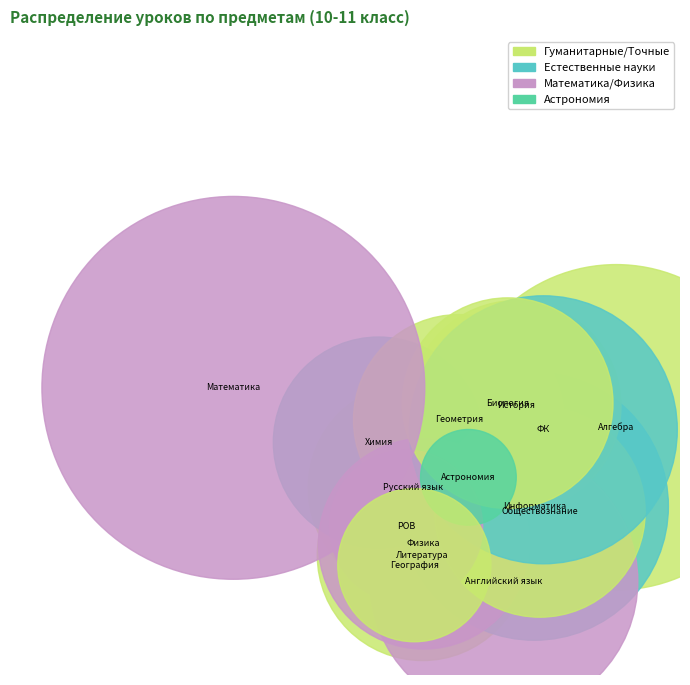

What is the ratio of the value at Русский язык to the value at Обществознание?

1.0